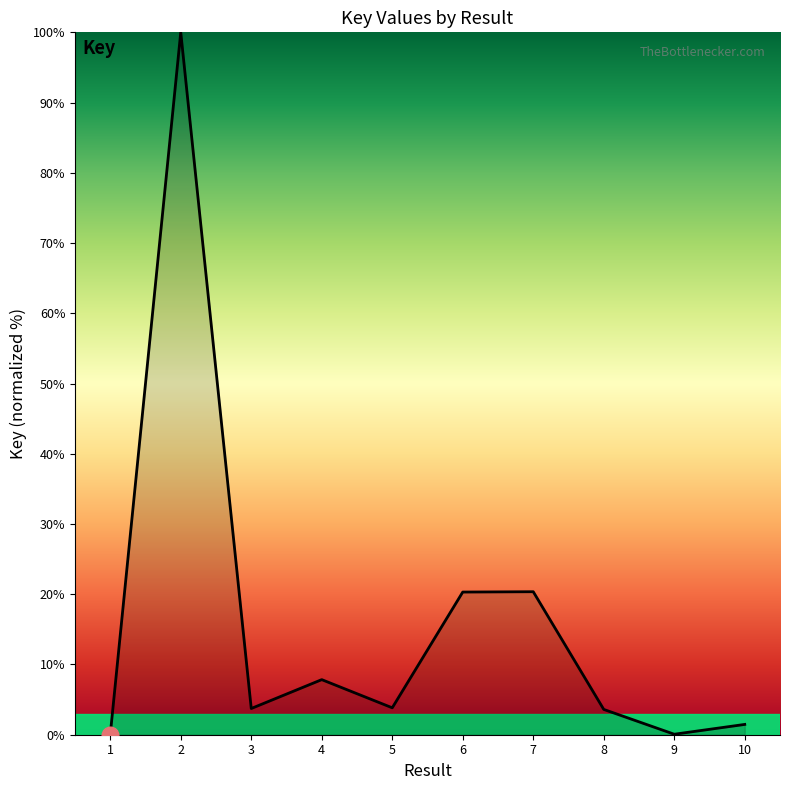

How many interior local valleys (lower than both neighbors) does the data have?

3